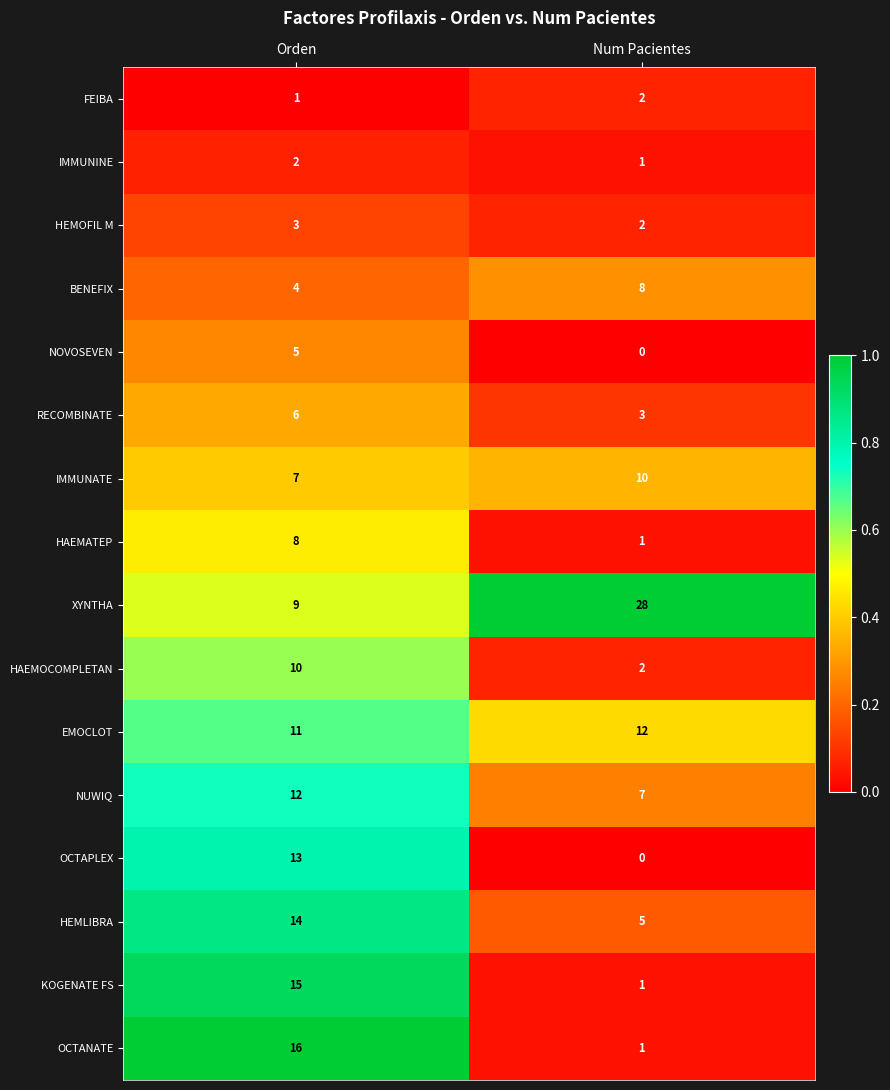

The IMMUNATE series shows 2 at Orden. True or false?

False